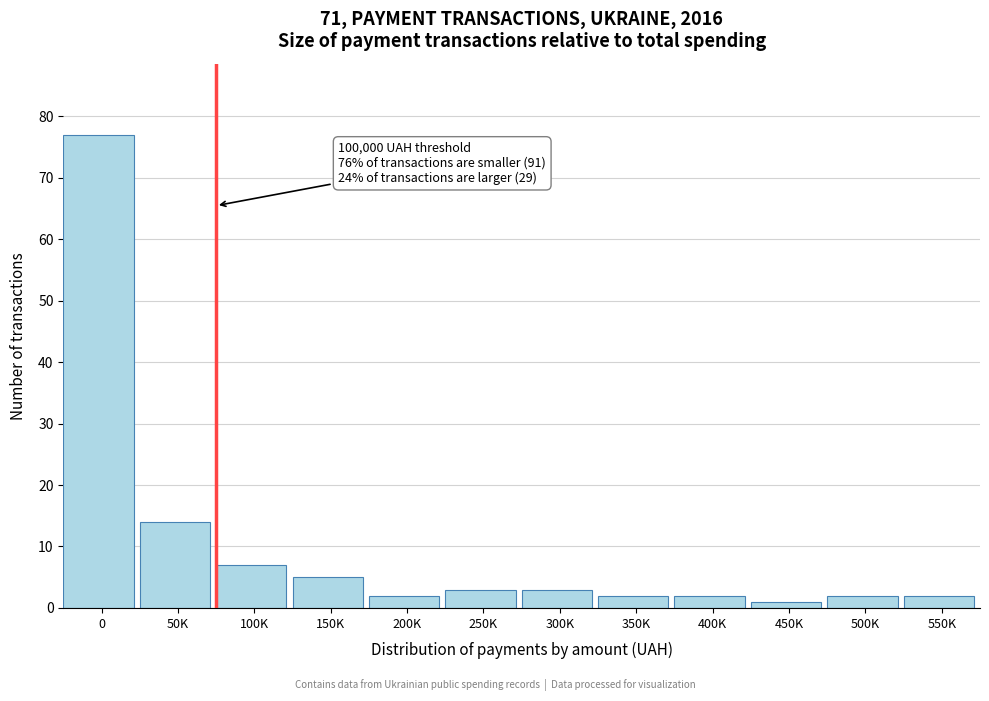

Reading left to right, extract all data points from this chart.

77	14	7	5	2	3	3	2	2	1	2	2